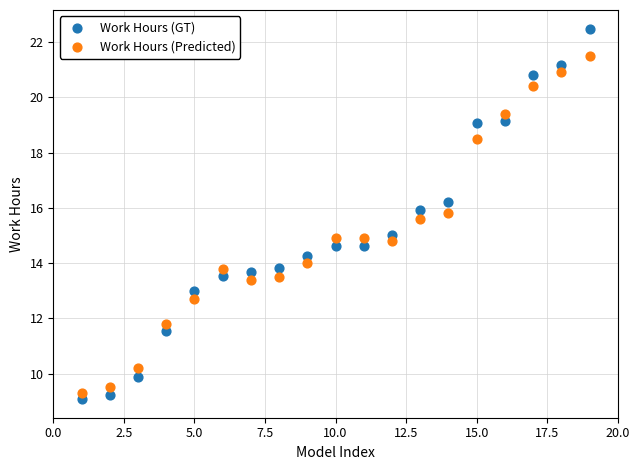

Which series has the largest Y range (max minus min)?

Work Hours (GT)